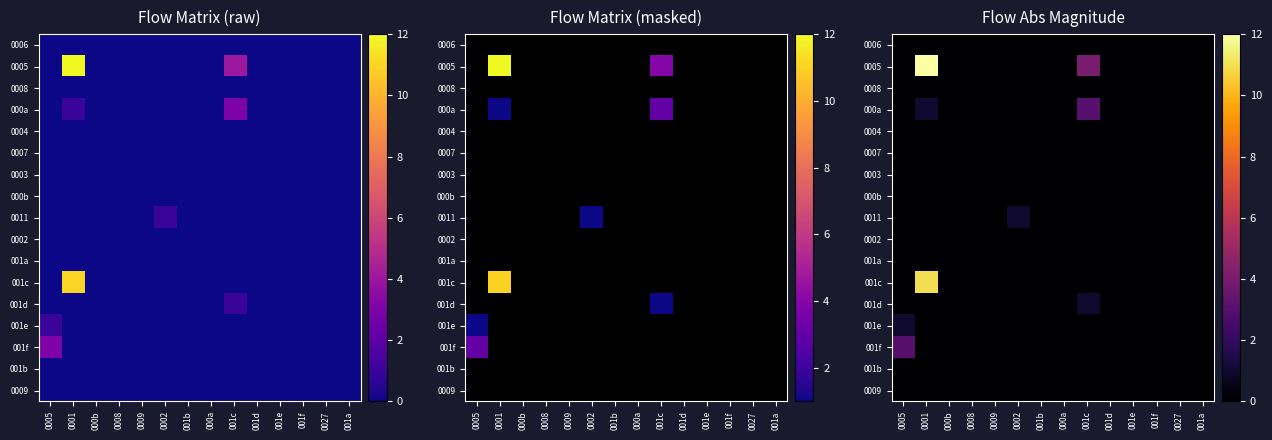

Which category has the lowest value in the 0009 series?

0005